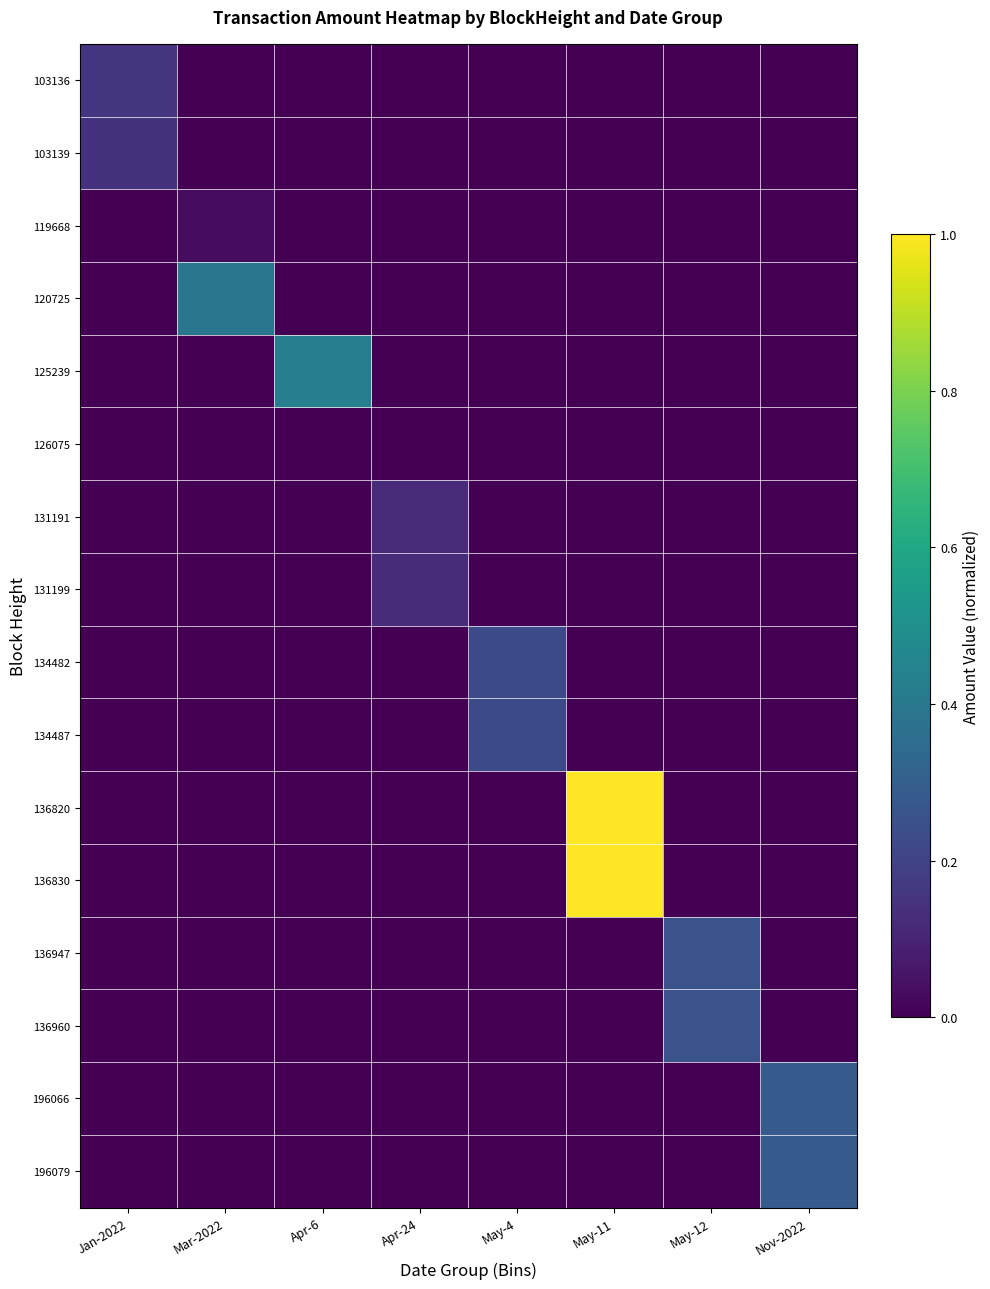

Between Jan-2022 and Mar-2022, which is larger?

Jan-2022